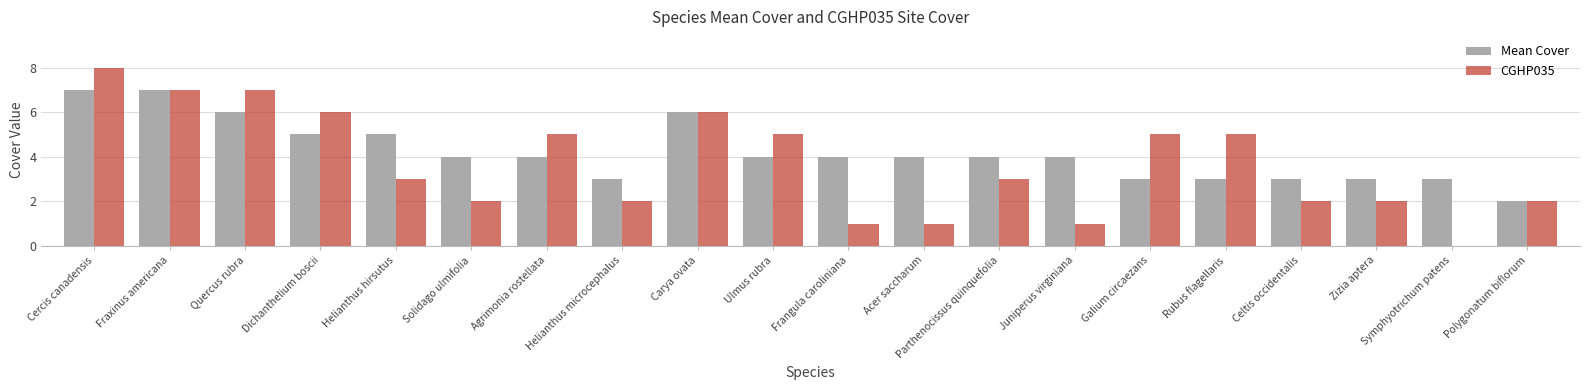

Are the bars horizontal?

No